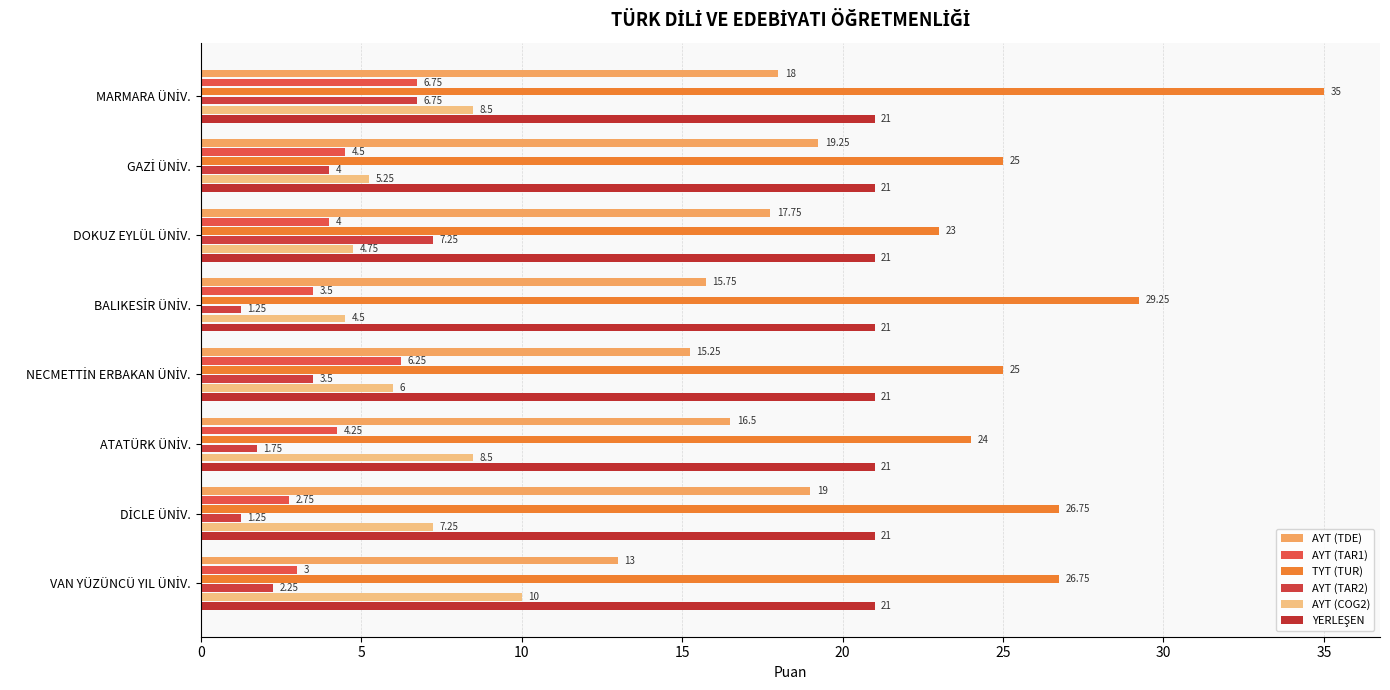

How many distinct data groups are displayed?

6